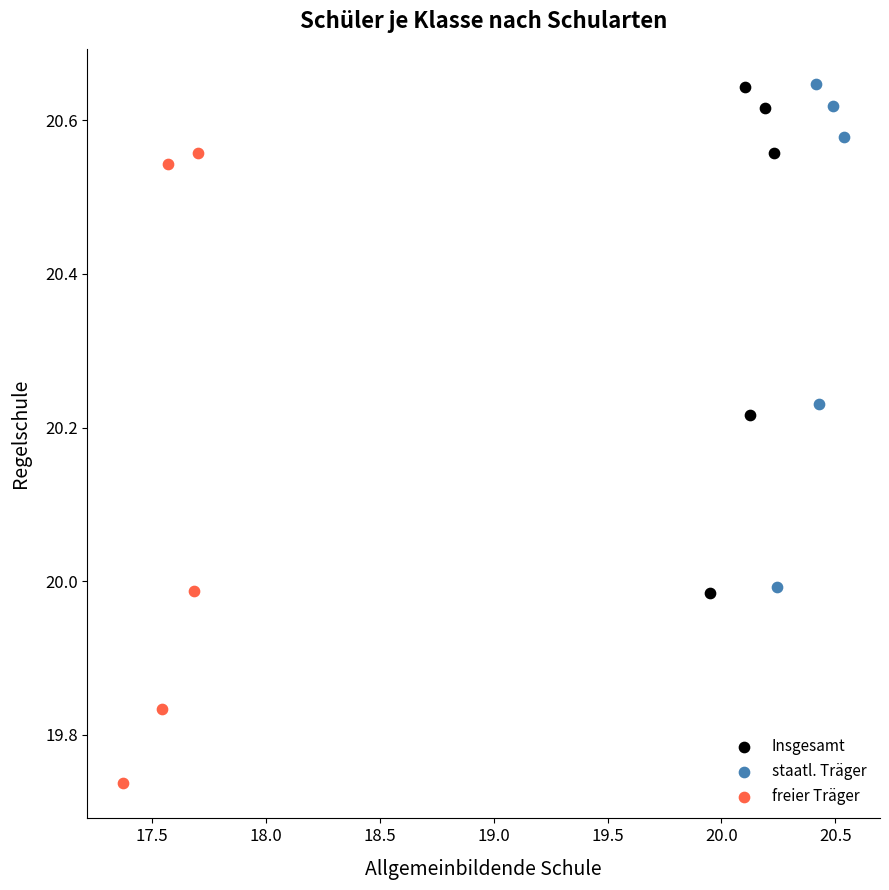

Which series reaches the minimum Y coordinate?

freier Träger